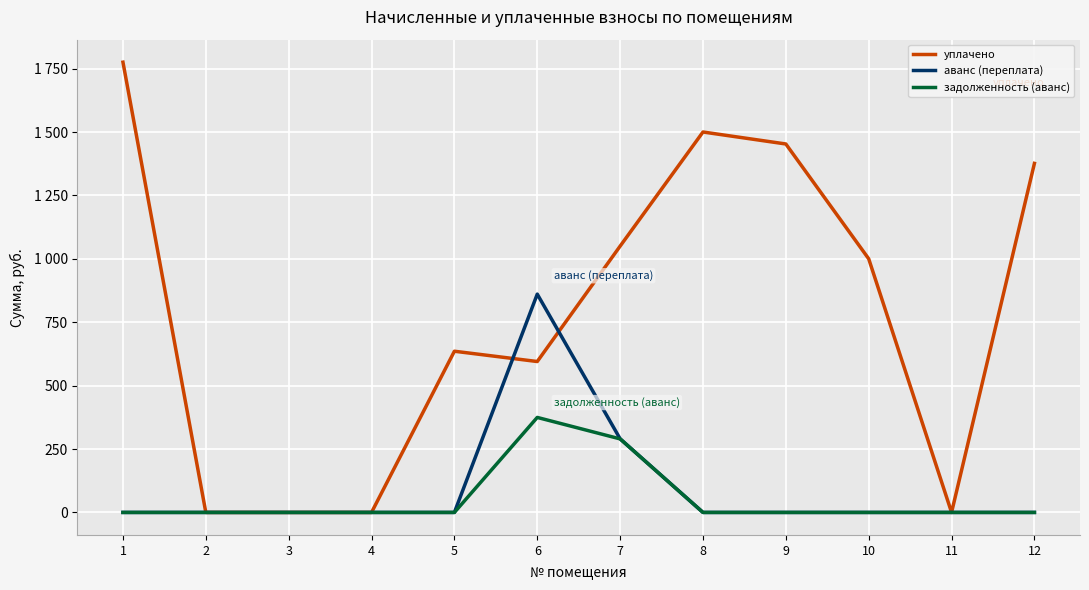

Rank the series by their maximum value, from highest to lowest.

уплачено, аванс (переплата), задолженность (аванс)